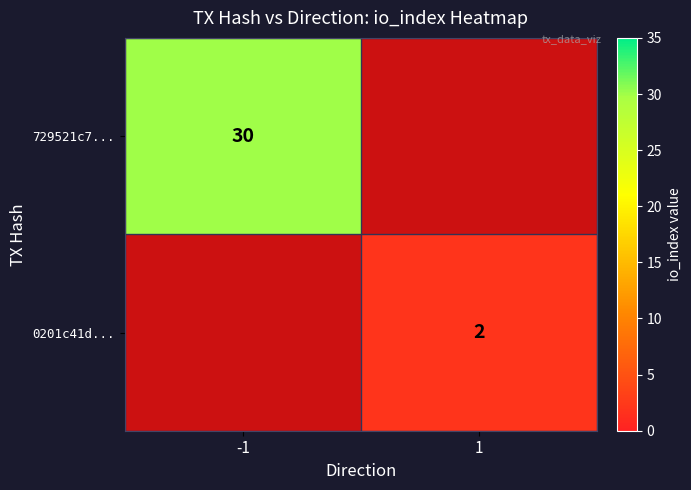

True or false: 729521c7... has a value of 17 at -1.

False